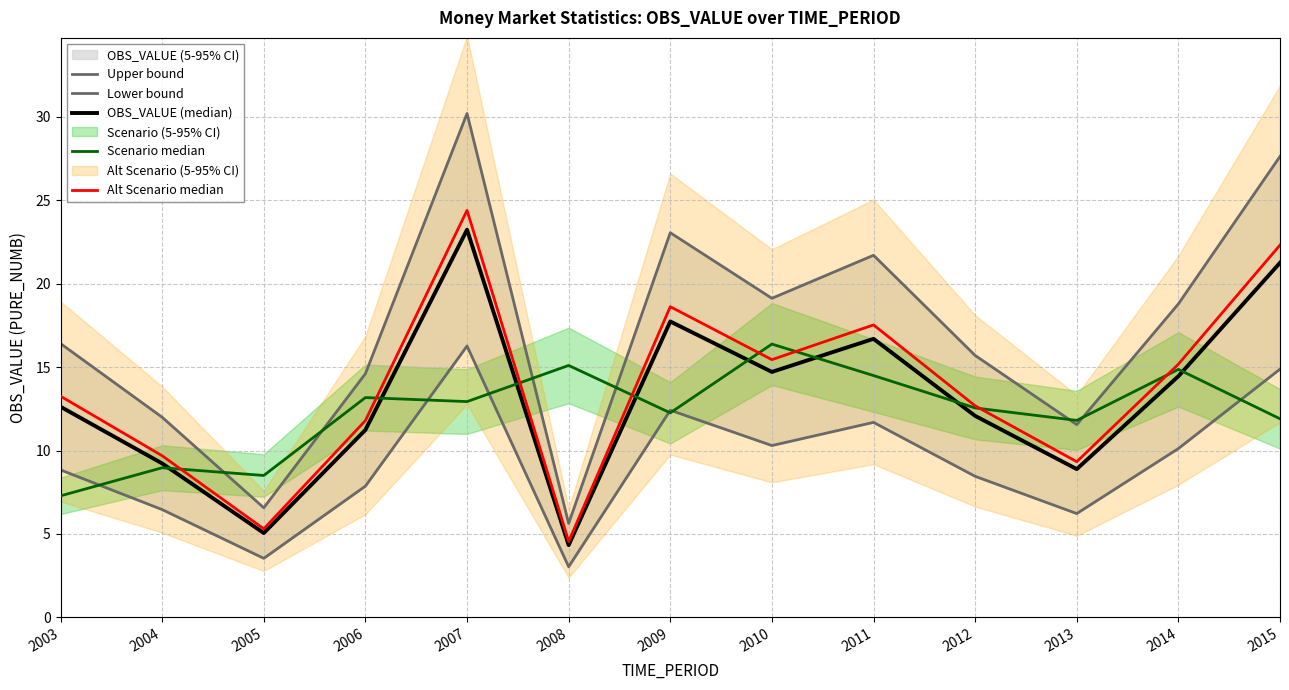

Which series ends up on top after the final intersection of Upper bound and Scenario median?

Upper bound